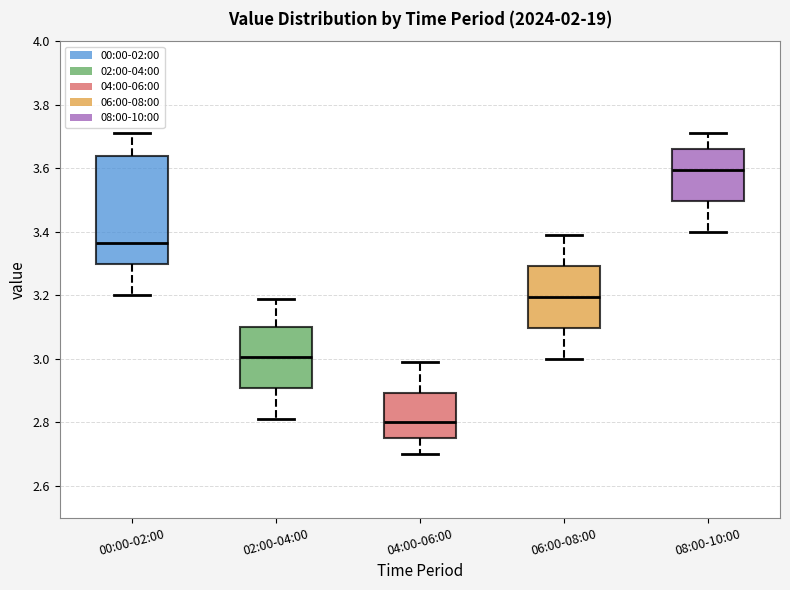

Reading left to right, transcribe this box plot: for each box, give where its median line is, the range the box spans, and where its two whiskers end, as read against the y-axis. The values are not printed on the chart, so give them approximately, as read against the axis.

00:00-02:00: median 3.36, box 3.30 to 3.64, whiskers 3.20 to 3.72
02:00-04:00: median 3.00, box 2.90 to 3.10, whiskers 2.82 to 3.20
04:00-06:00: median 2.80, box 2.76 to 2.90, whiskers 2.70 to 3.00
06:00-08:00: median 3.20, box 3.10 to 3.30, whiskers 3.00 to 3.40
08:00-10:00: median 3.60, box 3.50 to 3.66, whiskers 3.40 to 3.72